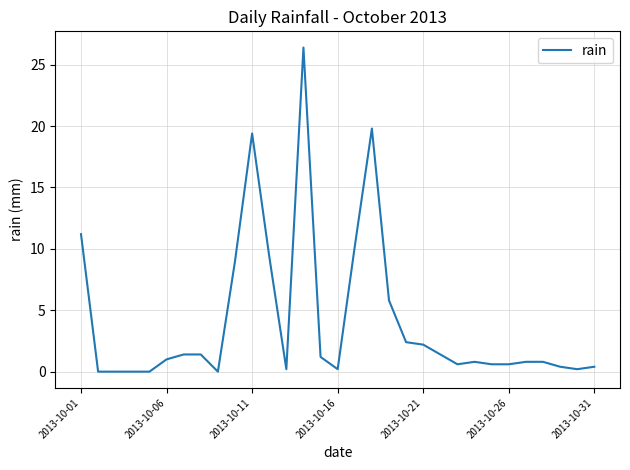

How many lines are shown in the chart?

1